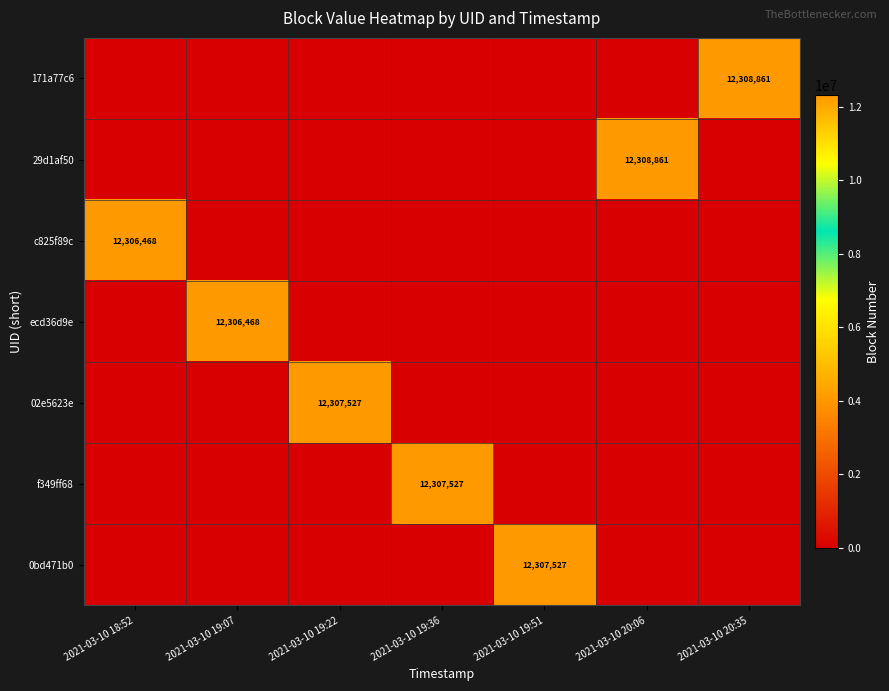

The value of 29d1af50 at 2021-03-10 20:06 is 12308861. True or false?

True